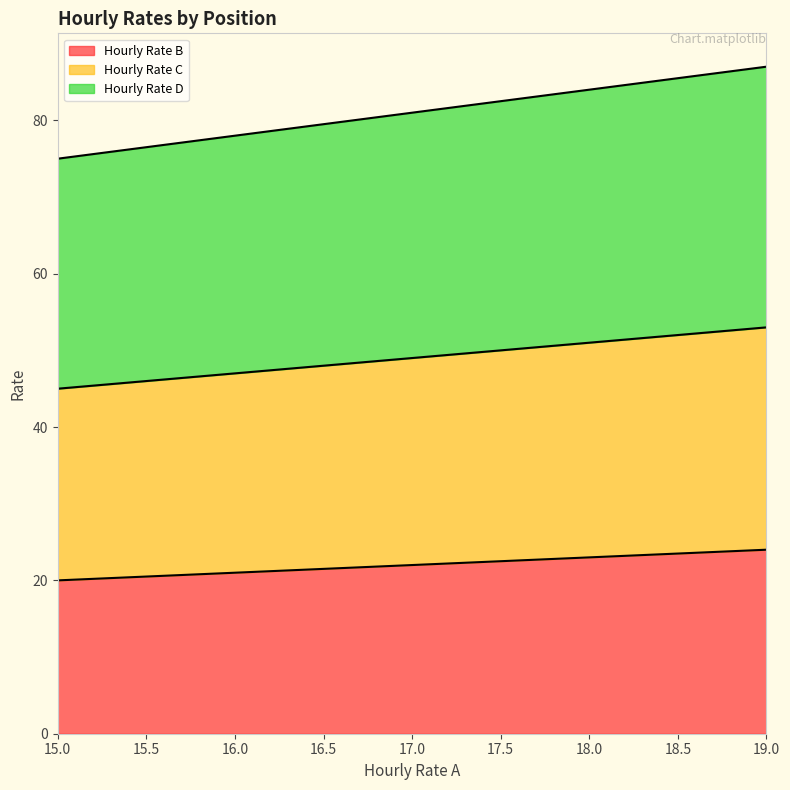

What is the sum of the Hourly Rate B values at 19.0 and 15.0?

44